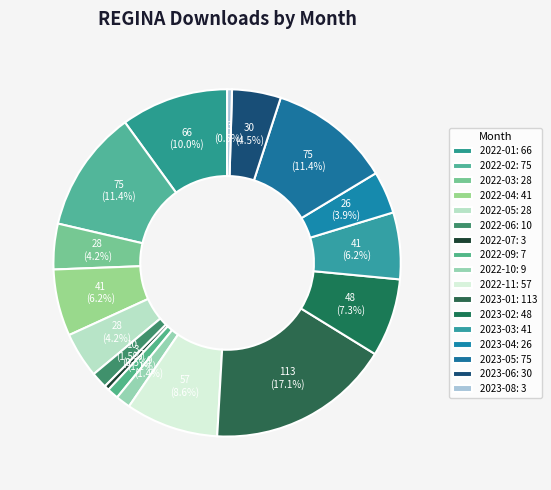

How many segments does this pie chart have?

17